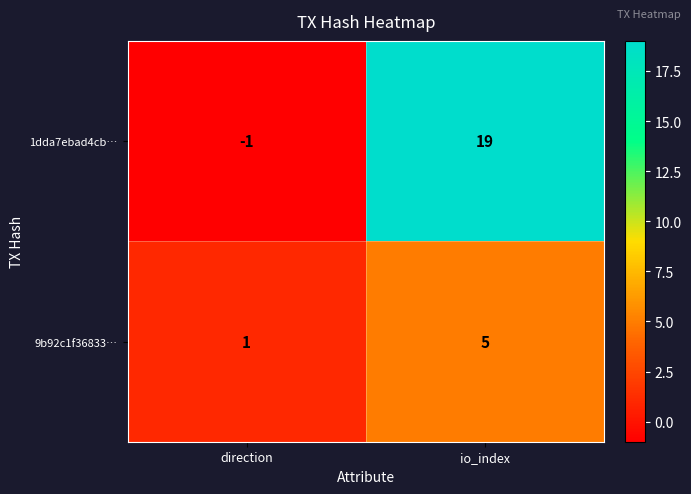

What is the difference between the highest and lowest values at direction?

2